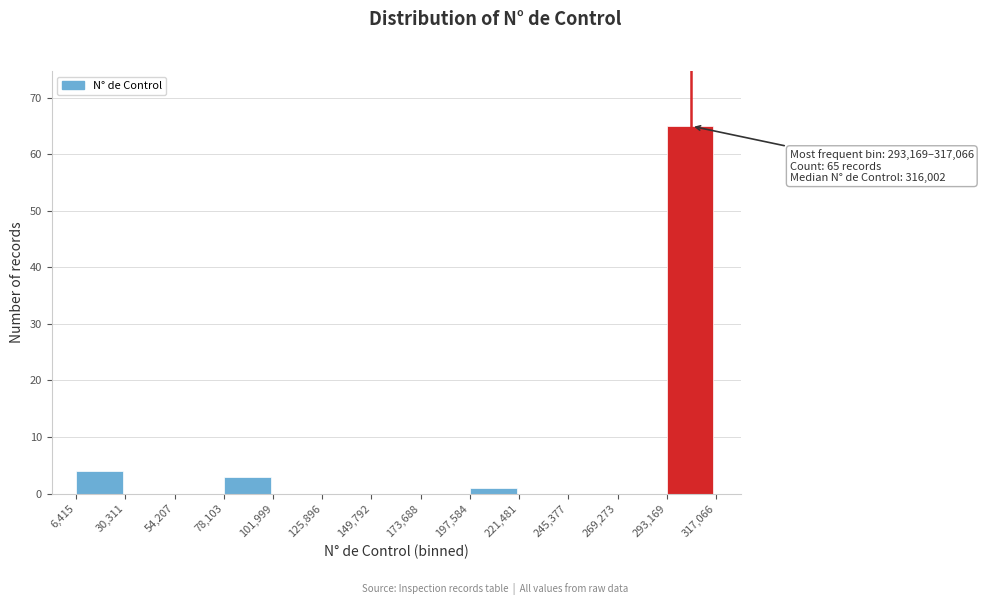

Over which range of the x-axis is the bar tallest?

293,169 to 317,066